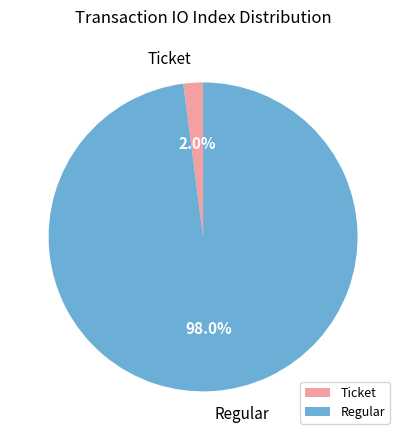

To the nearest percent, what is the average slice percentage?

50%